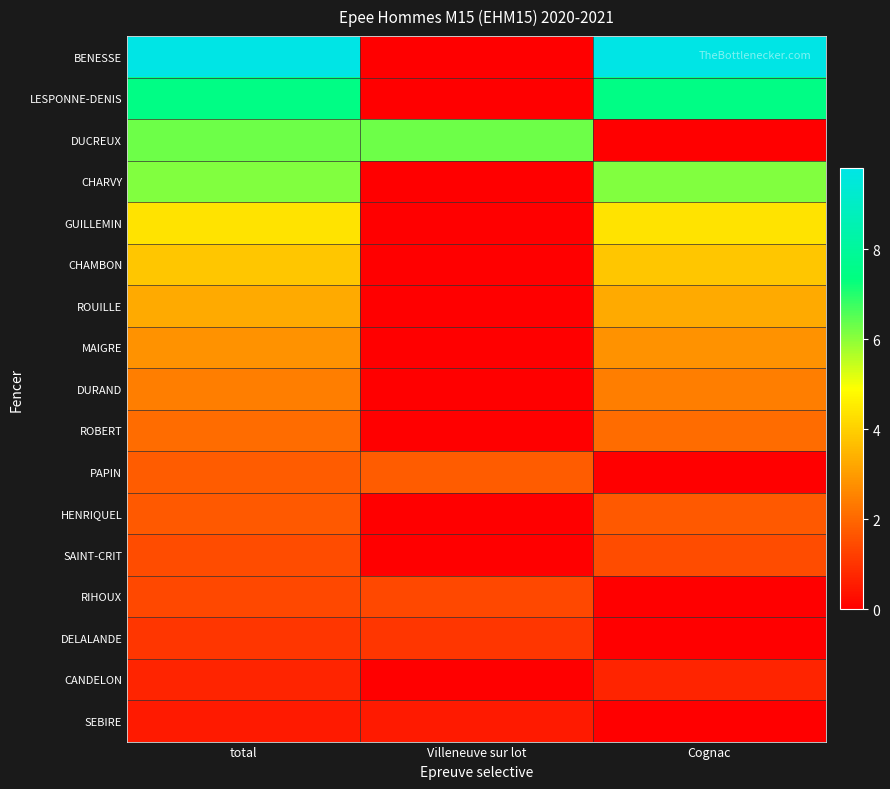

Reading left to right, what are all the values shown in this chart?

BENESSE: total=9.8	Villeneuve sur lot=0.0	Cognac=9.8
LESPONNE-DENIS: total=7.5	Villeneuve sur lot=0.0	Cognac=7.5
DUCREUX: total=6.3	Villeneuve sur lot=6.3	Cognac=0.0
CHARVY: total=6.1	Villeneuve sur lot=0.0	Cognac=6.1
GUILLEMIN: total=4.4	Villeneuve sur lot=0.0	Cognac=4.4
CHAMBON: total=3.8	Villeneuve sur lot=0.0	Cognac=3.8
ROUILLE: total=3.3	Villeneuve sur lot=0.0	Cognac=3.3
MAIGRE: total=2.8	Villeneuve sur lot=0.0	Cognac=2.8
DURAND: total=2.4	Villeneuve sur lot=0.0	Cognac=2.4
ROBERT: total=2.1	Villeneuve sur lot=0.0	Cognac=2.1
PAPIN: total=1.8	Villeneuve sur lot=1.8	Cognac=0.0
HENRIQUEL: total=1.8	Villeneuve sur lot=0.0	Cognac=1.8
SAINT-CRIT: total=1.5	Villeneuve sur lot=0.0	Cognac=1.5
RIHOUX: total=1.4	Villeneuve sur lot=1.4	Cognac=0.0
DELALANDE: total=1.1	Villeneuve sur lot=1.1	Cognac=0.0
CANDELON: total=0.7	Villeneuve sur lot=0.0	Cognac=0.7
SEBIRE: total=0.5	Villeneuve sur lot=0.5	Cognac=0.0